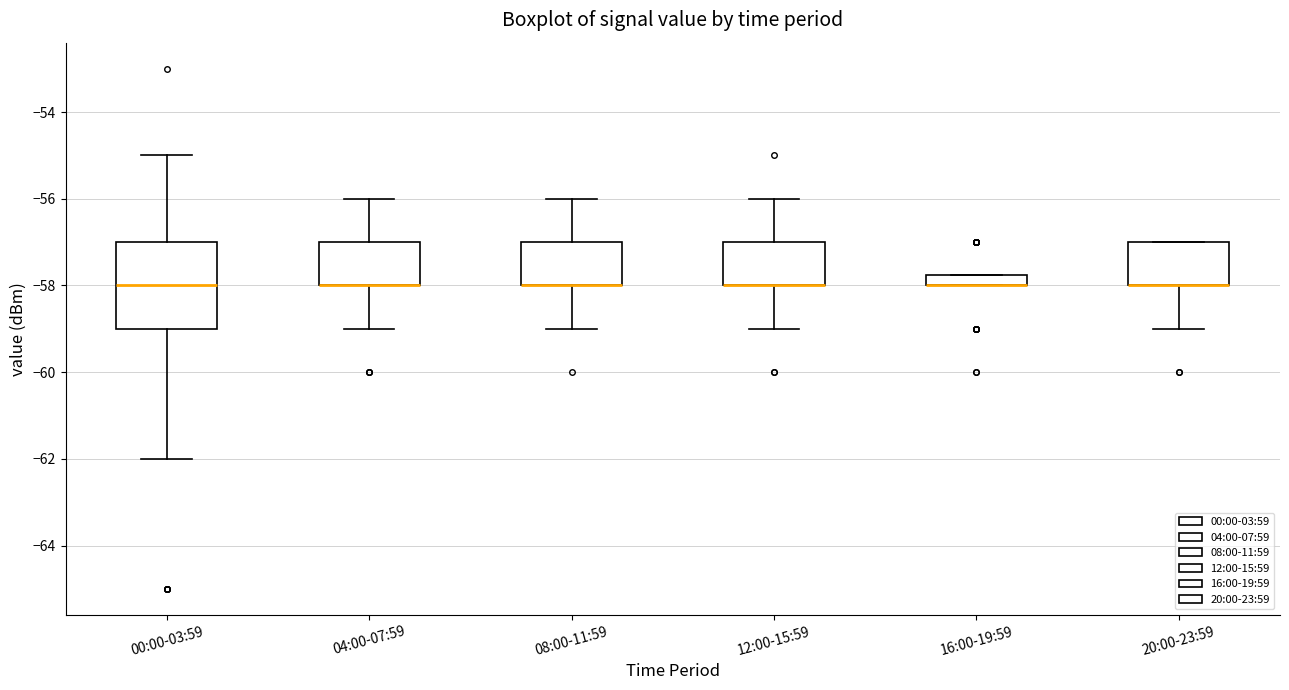

Where is the upper edge of the box for 08:00-11:59 on the y-axis? The values are not printed on the chart, so give them approximately, as read against the axis.

-57.0